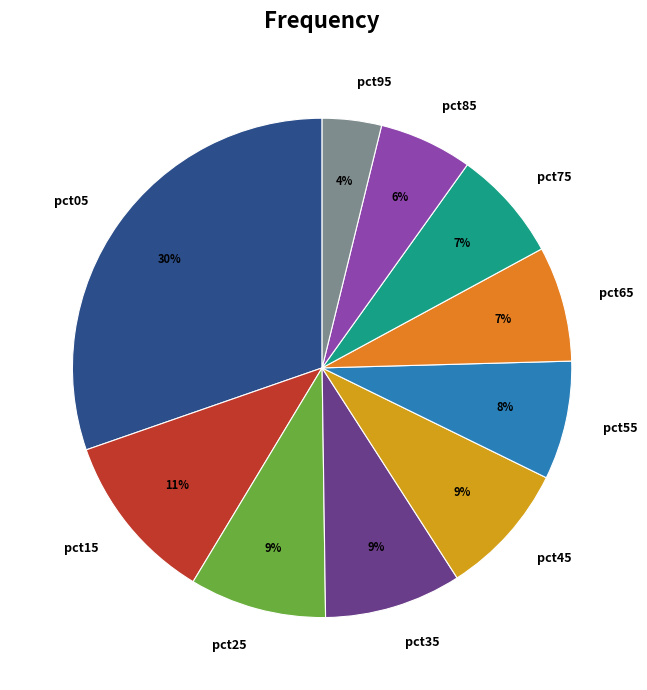

The pct25 slice represents 9% of the pie. True or false?

True